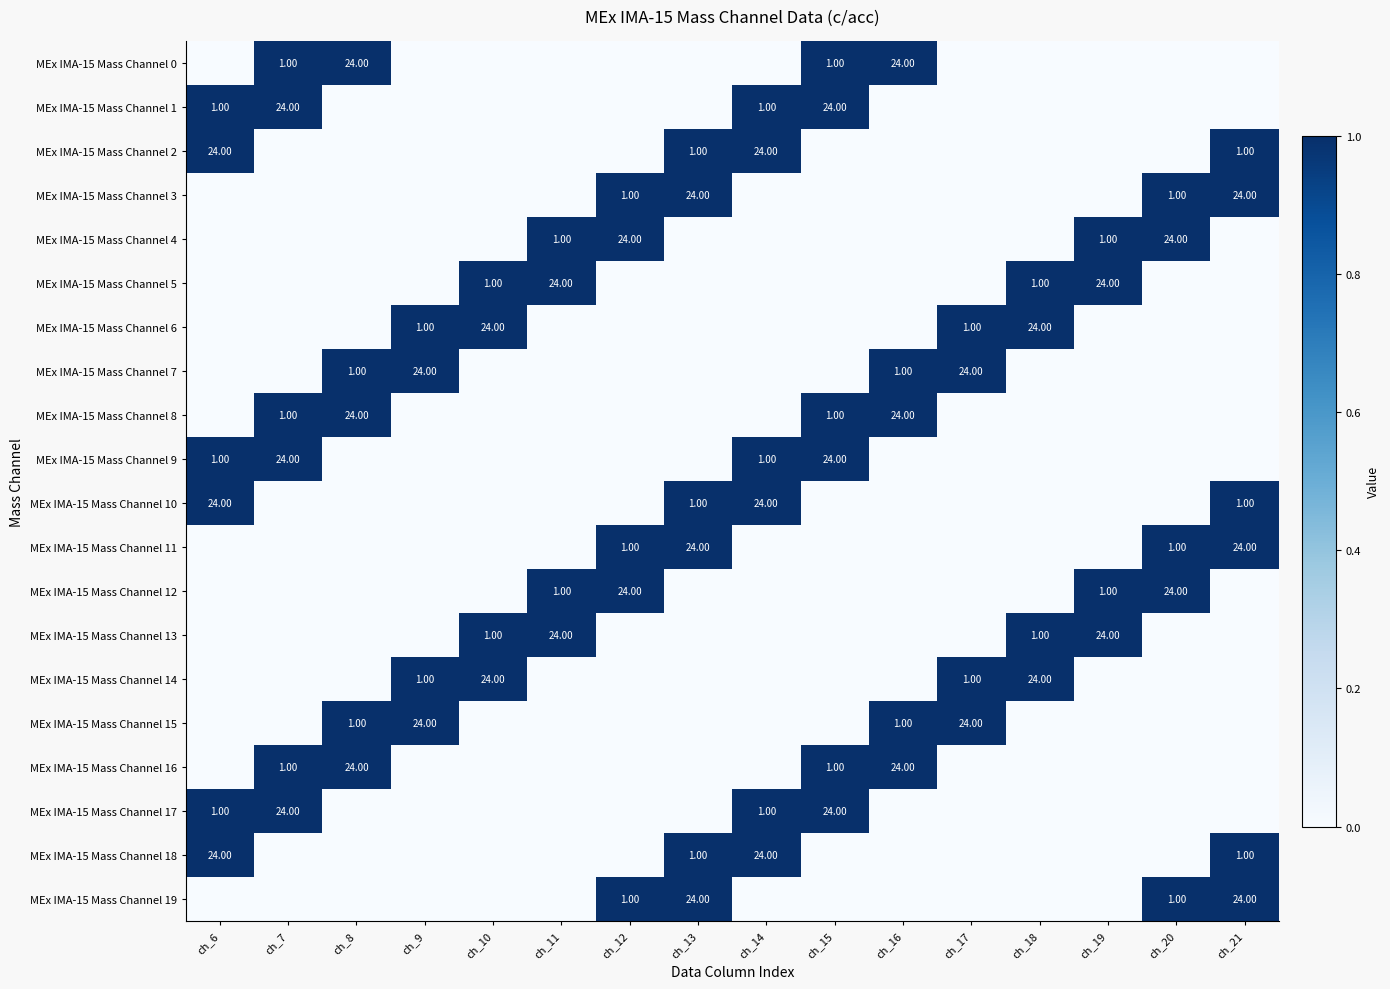

The value of MEx IMA-15 Mass Channel 10 at ch_8 is -11. True or false?

False